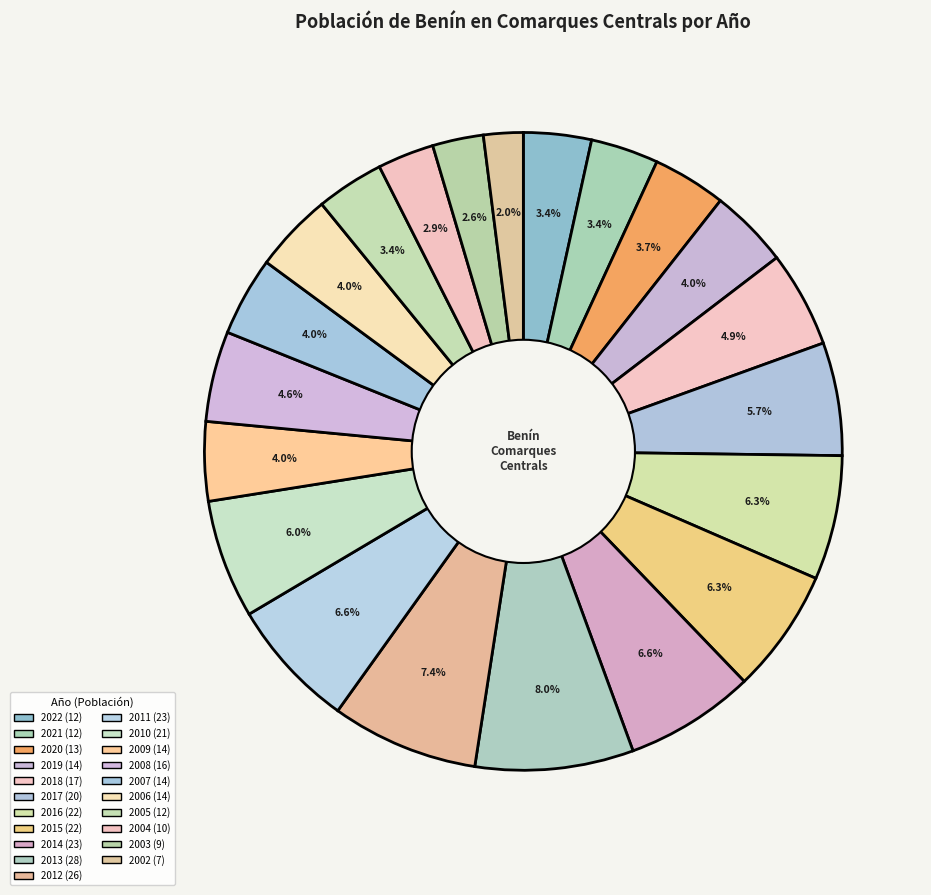

Count the number of slices in the pie.

21